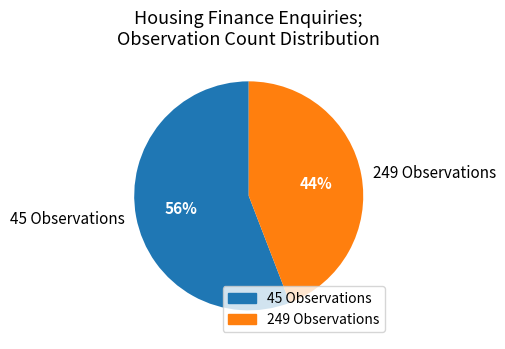

To the nearest percent, what is the difference between the 45 Observations and 249 Observations slice percentages?

12%